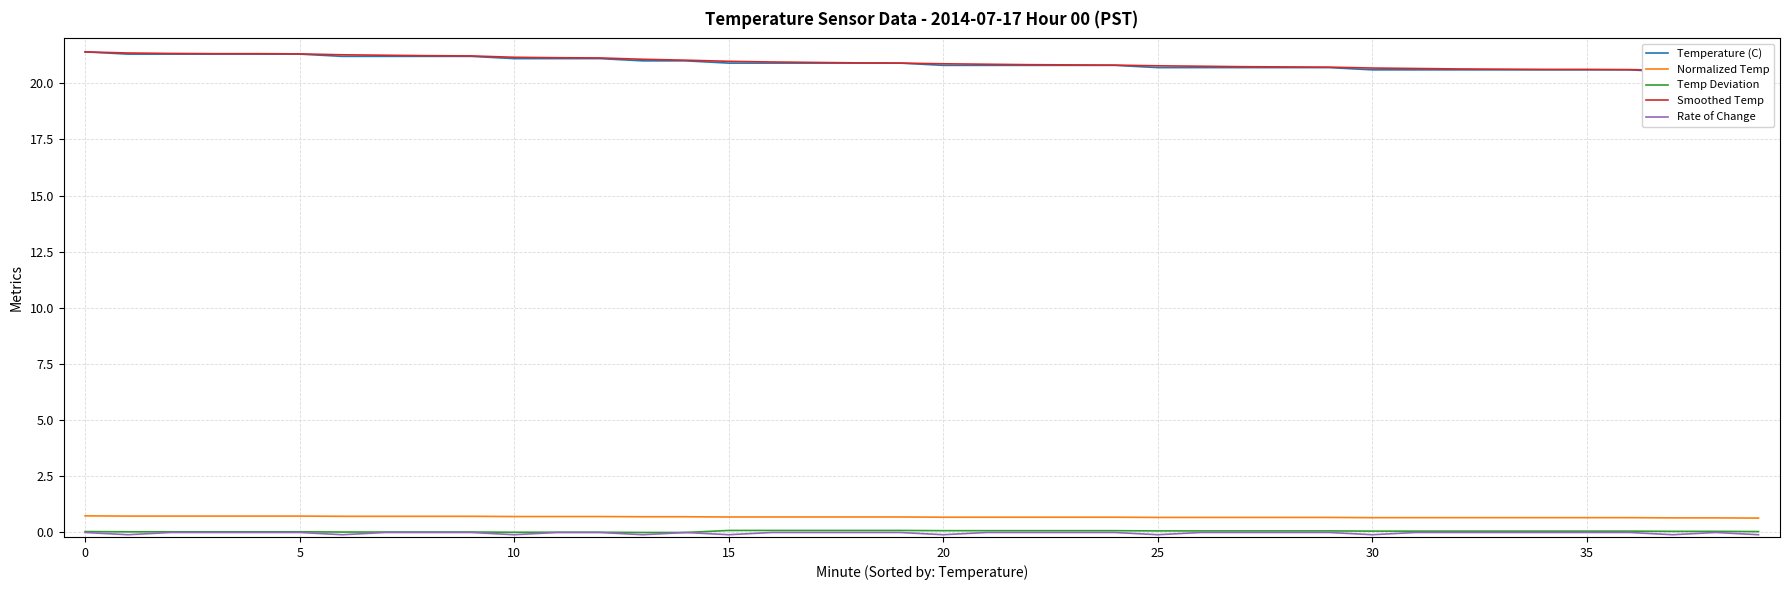

Where is Temp Deviation nearest to the value 0?

13